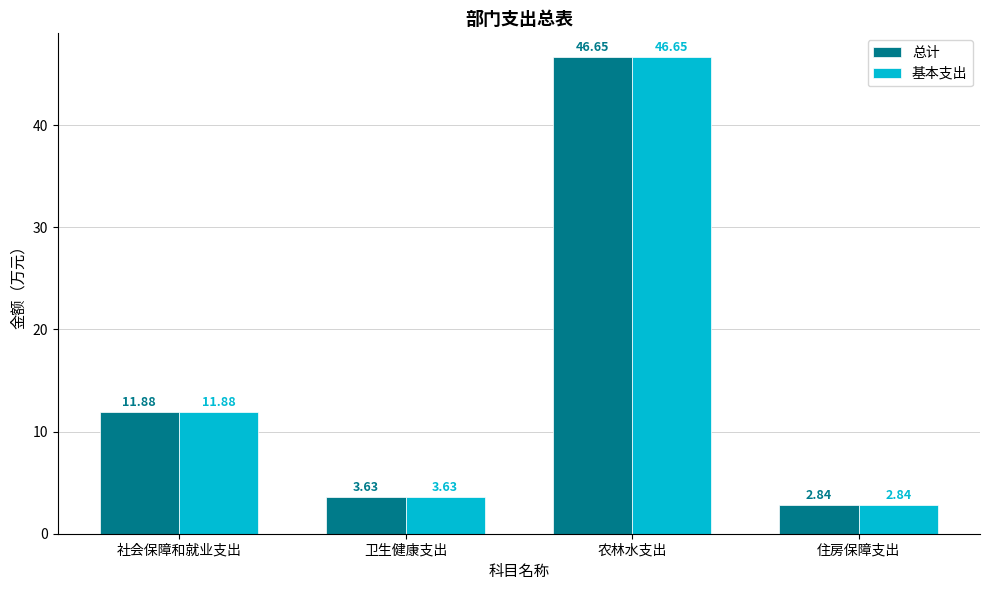

At which category is the sum across all series the highest?

农林水支出